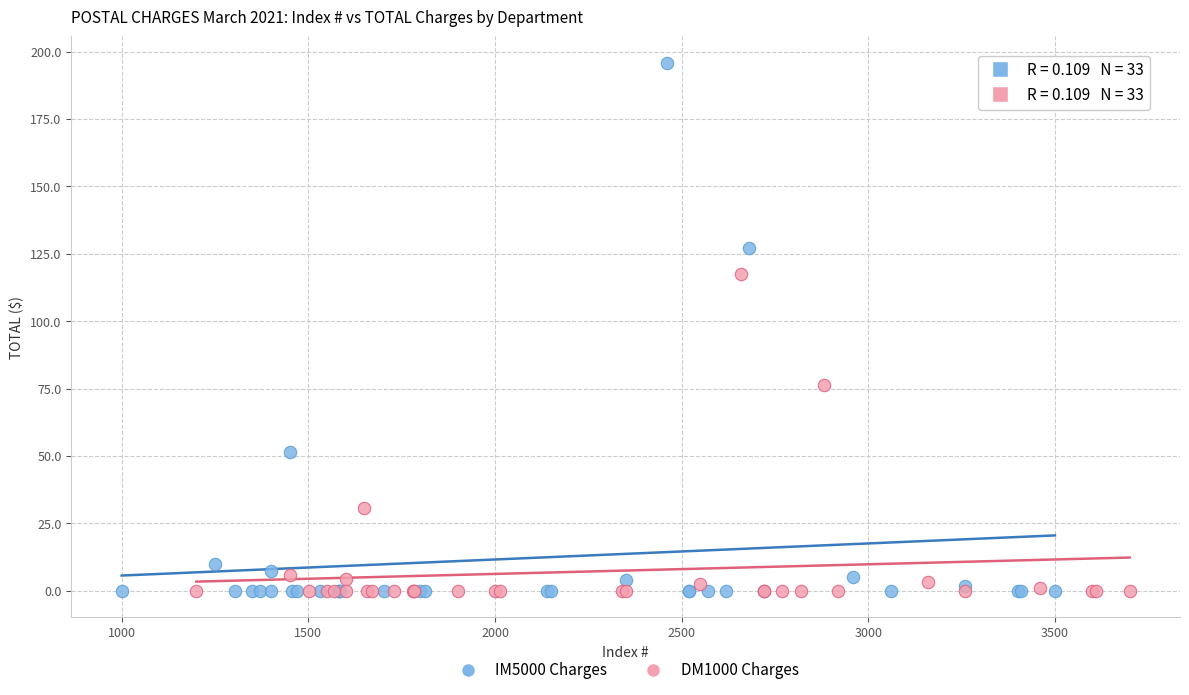

Which series has the widest spread of Y values?

IM5000 Charges